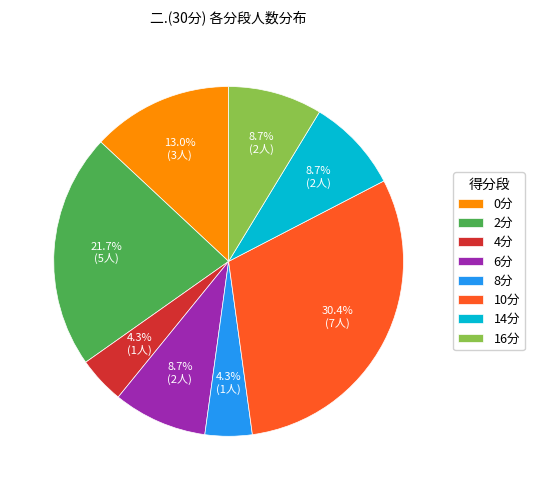

Which category has the biggest portion of the pie?

10分